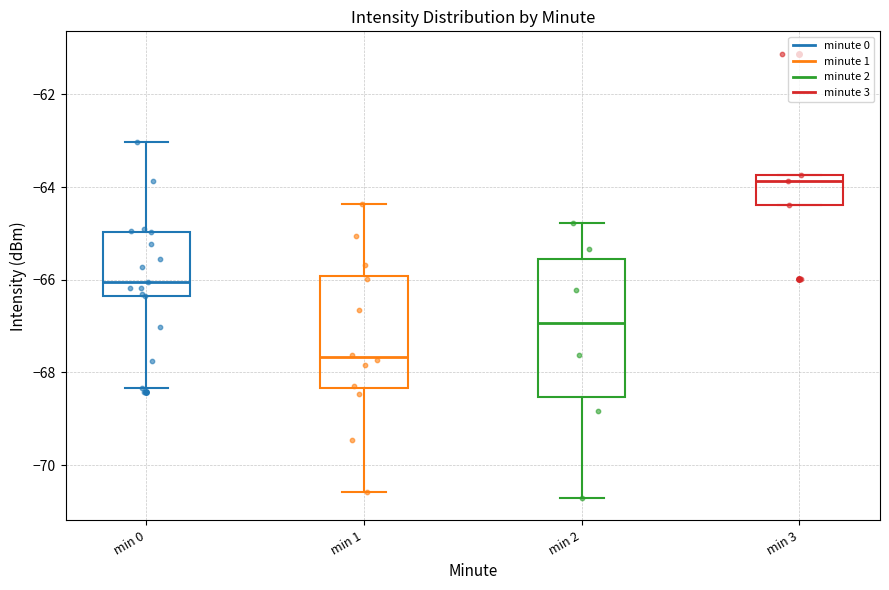

Where is the lower edge of the box for min 0 on the y-axis? The values are not printed on the chart, so give them approximately, as read against the axis.

-66.4